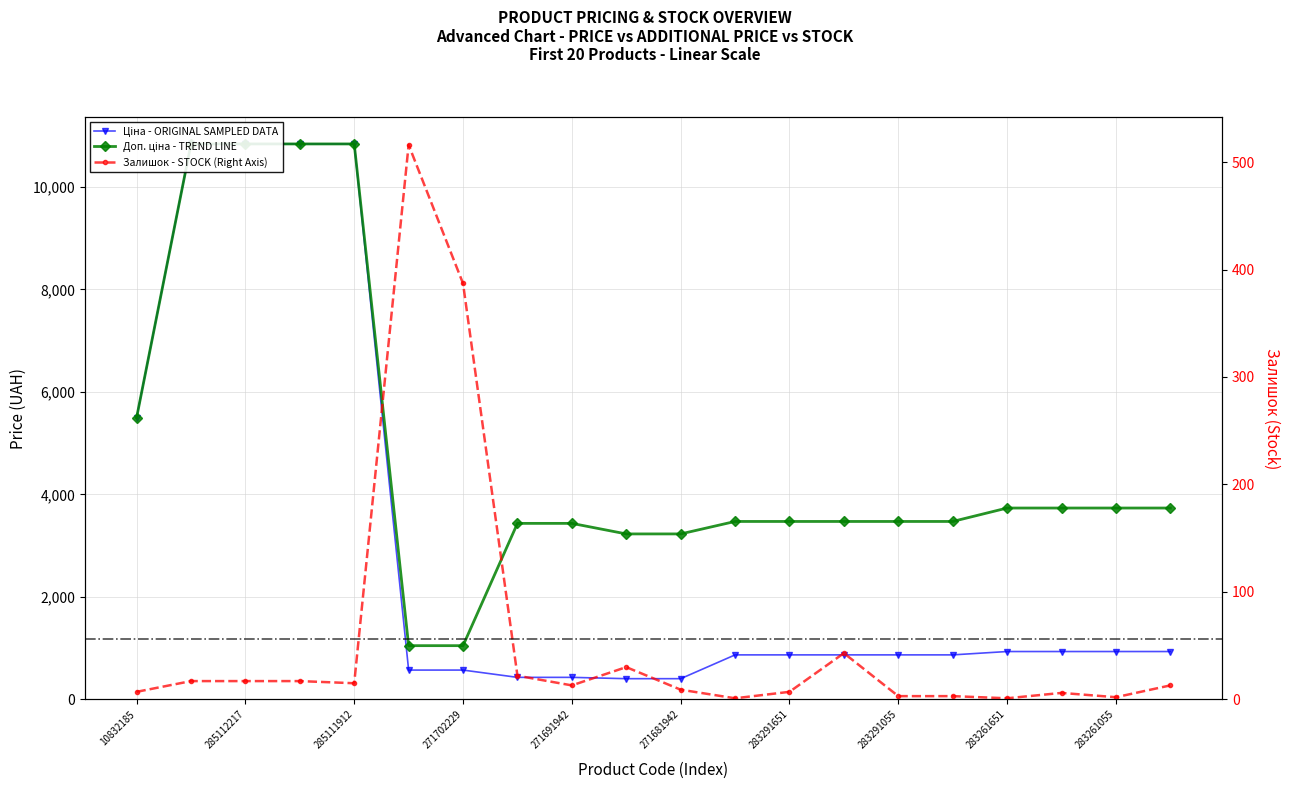

True or false: Залишок has more than 2 interior local peaks.

True